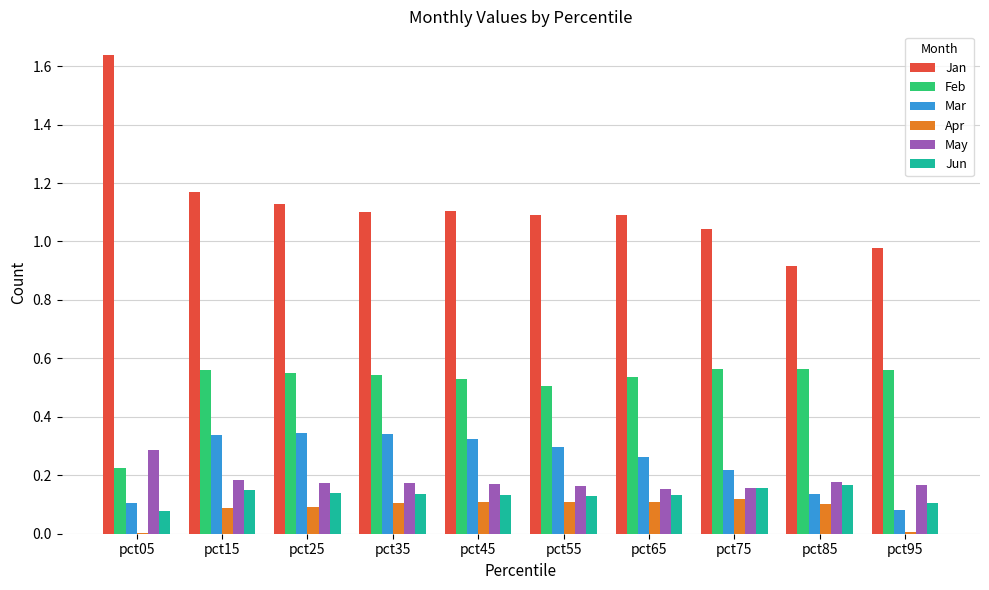

Which series has the largest total across all categories?

Jan